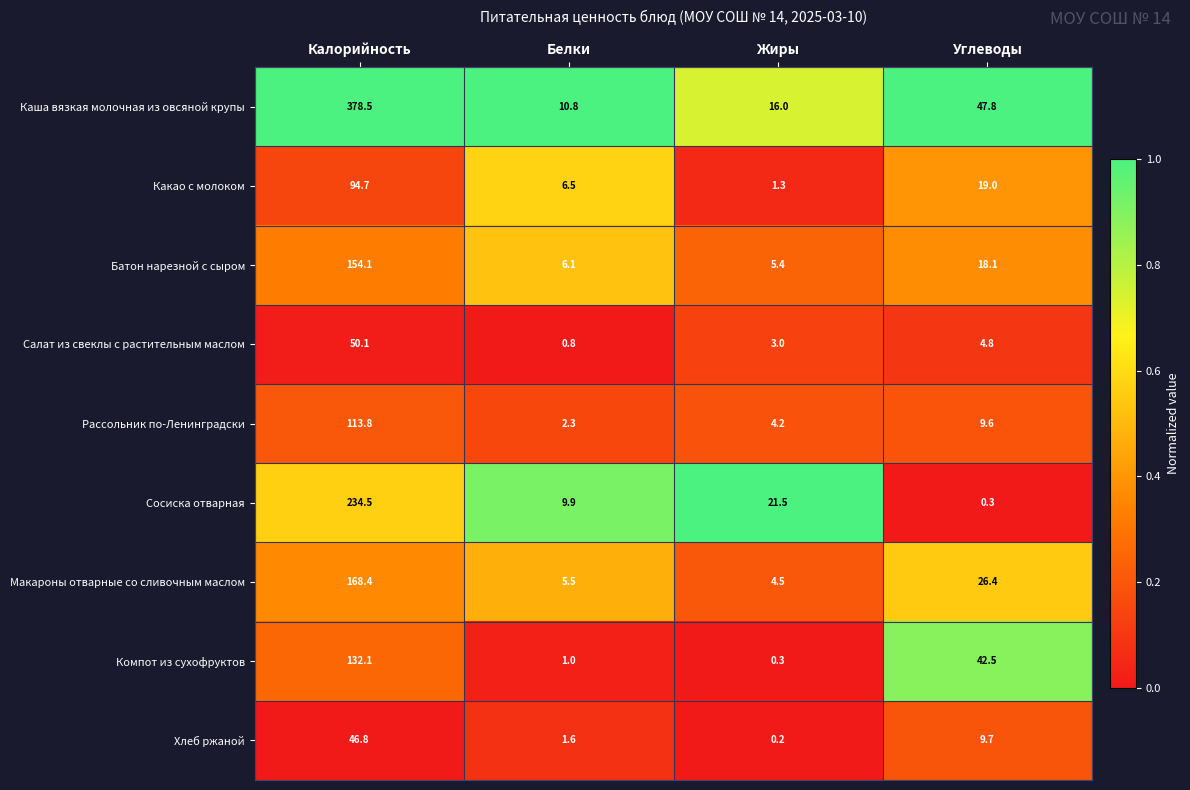

The Сосиска отварная series shows 0.3 at Углеводы. True or false?

True